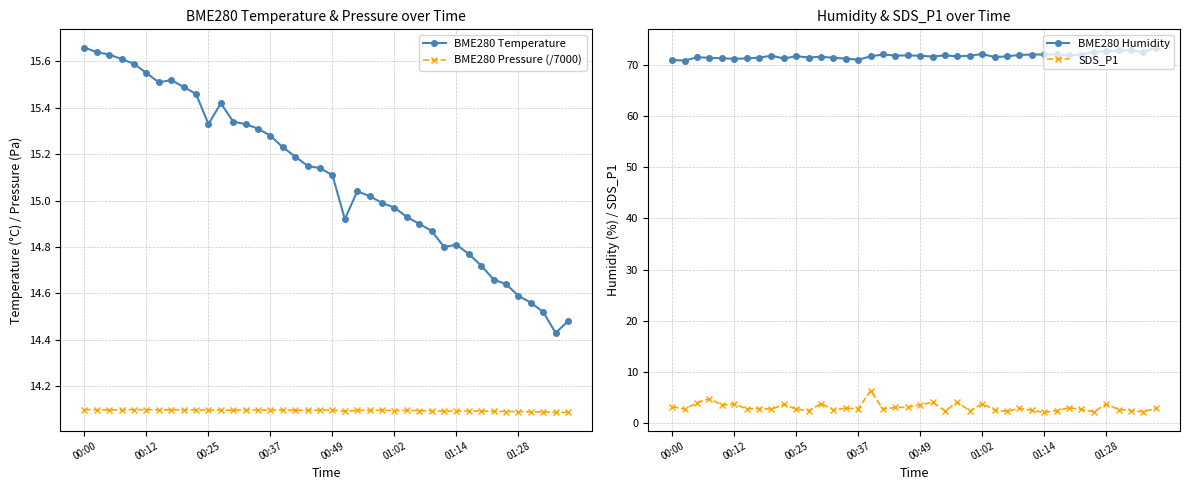

What is the lowest value of the BME280 Temperature series?

14.4